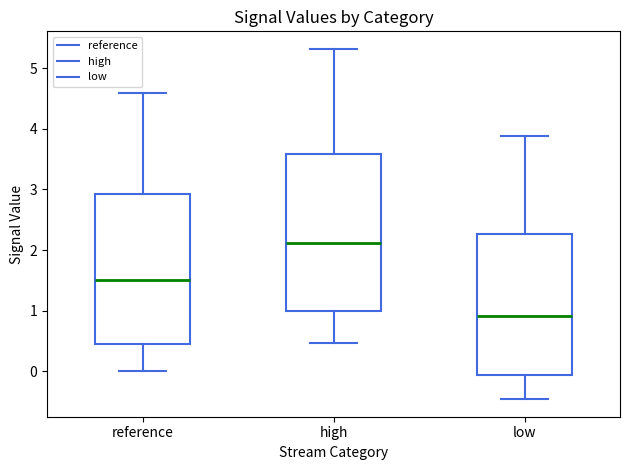

Which box has the highest median line?

high